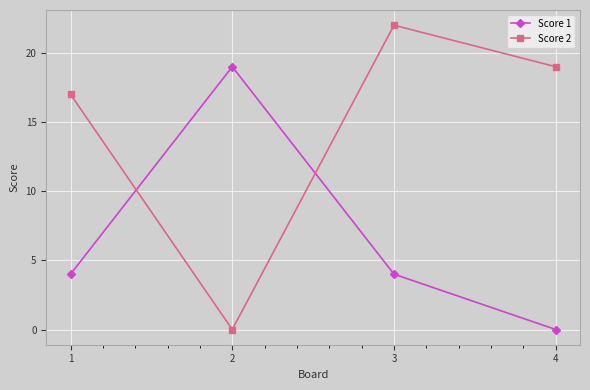

What is the value of the Score 2 point at the 3rd from the left?

22